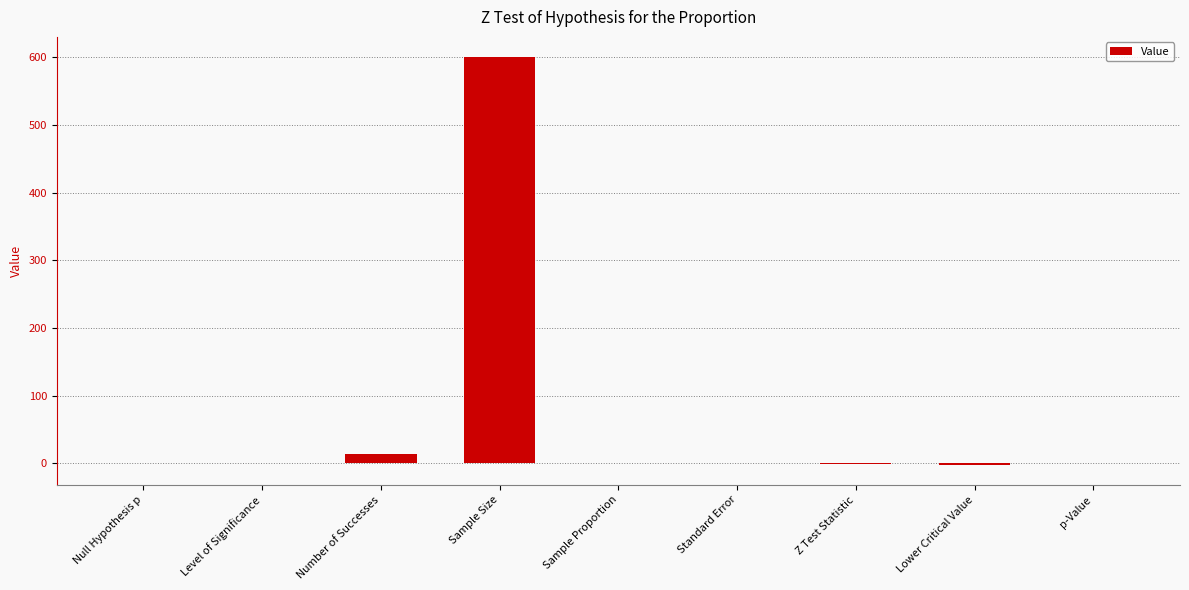

What is the greatest value displayed?

600.0